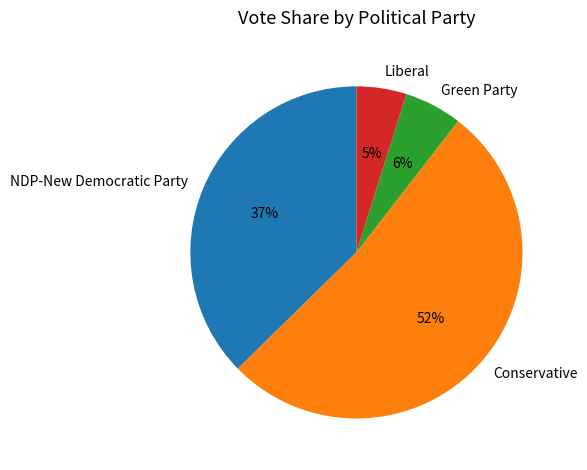

Count the number of slices in the pie.

4